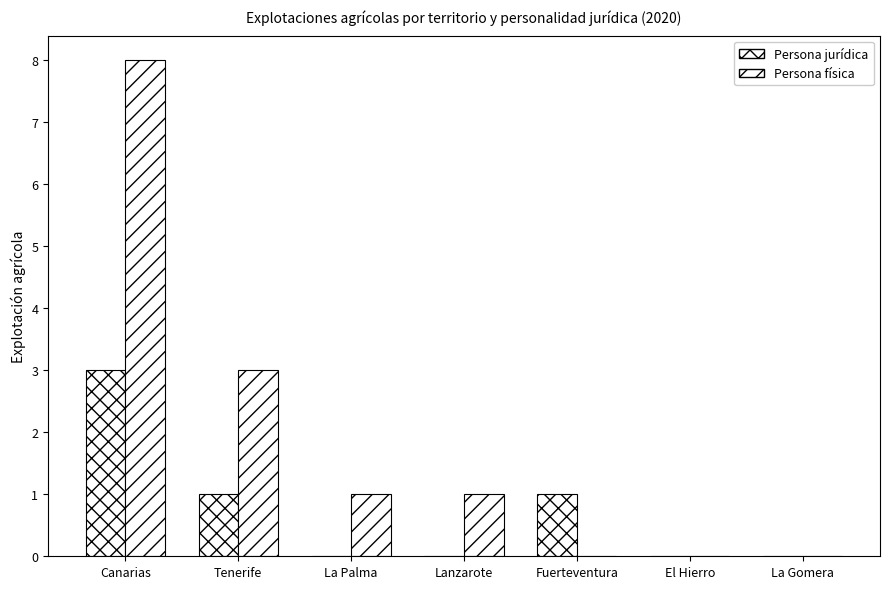

How many series are shown in this chart?

2